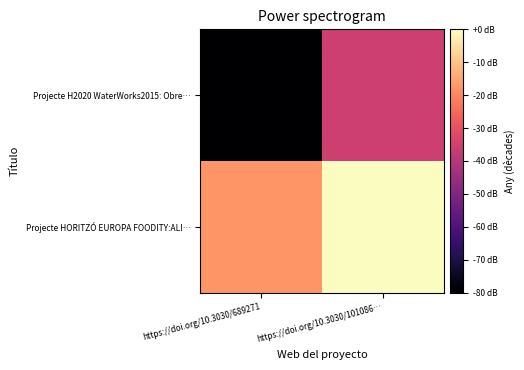

Reading left to right, extract all data points from this chart.

Projecte H2020 WaterWorks2015: Obre…: https://doi.org/10.3030/689271=-80.0	https://doi.org/10.3030/101086…=-35.6
Projecte HORITZÓ EUROPA FOODITY:ALI…: https://doi.org/10.3030/689271=-17.8	https://doi.org/10.3030/101086…=0.0